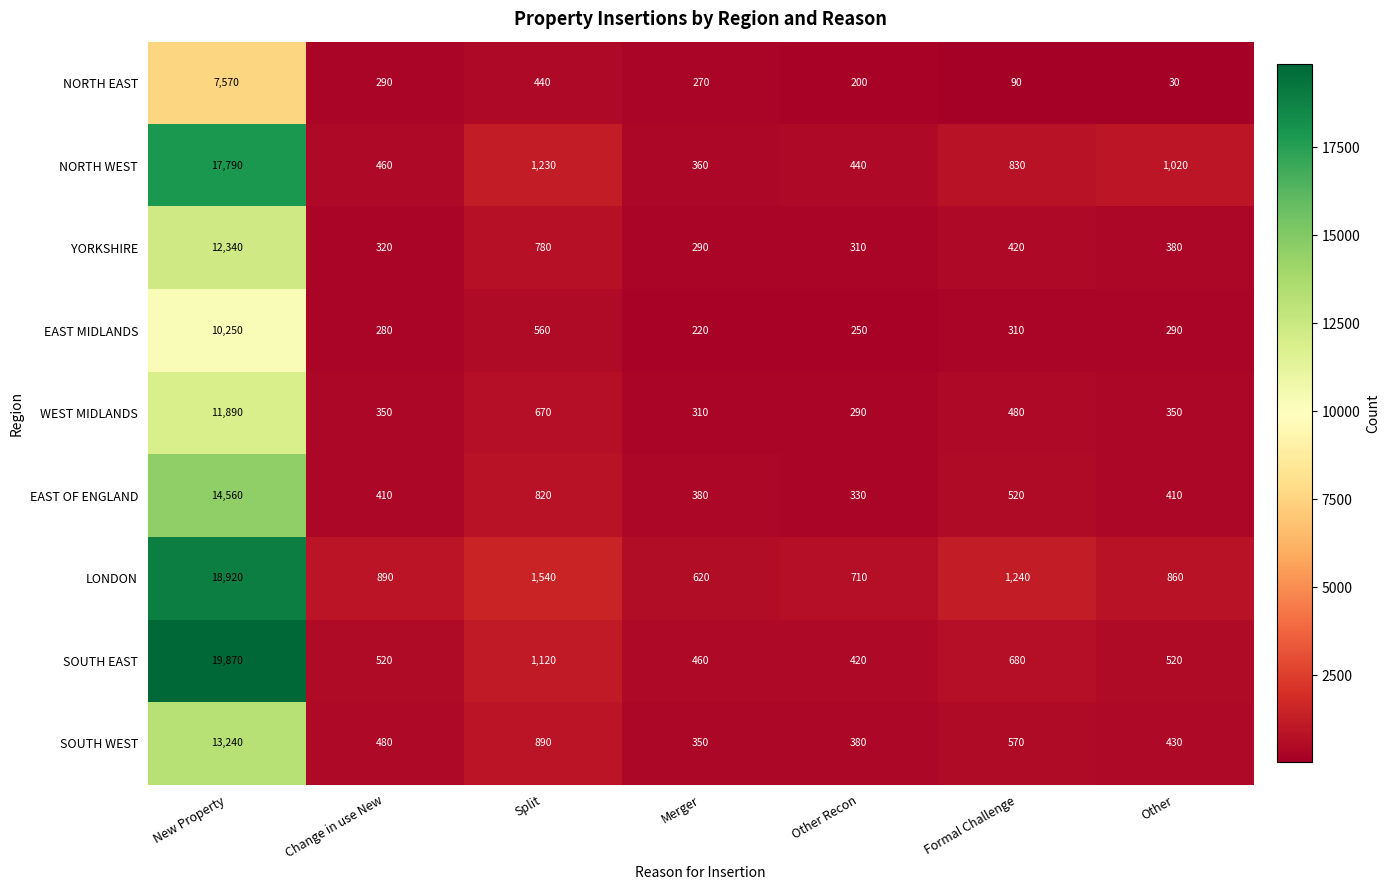

List the series in order of their peak value, highest first.

SOUTH EAST, LONDON, NORTH WEST, EAST OF ENGLAND, SOUTH WEST, YORKSHIRE, WEST MIDLANDS, EAST MIDLANDS, NORTH EAST